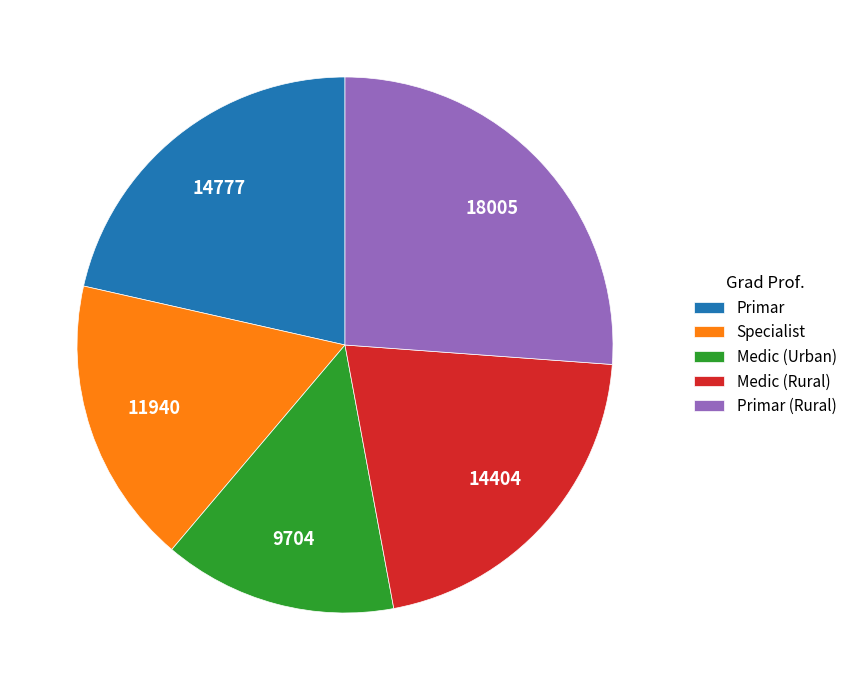

True or false: Primar (Rural) accounts for 26% of the total.

True